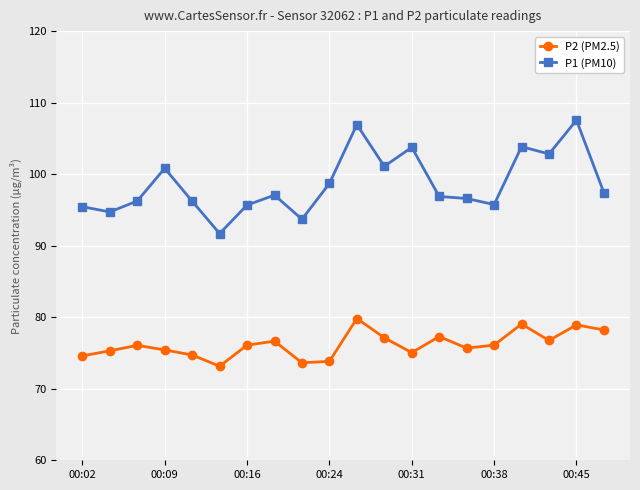

What is the minimum value shown in the chart?

73.2